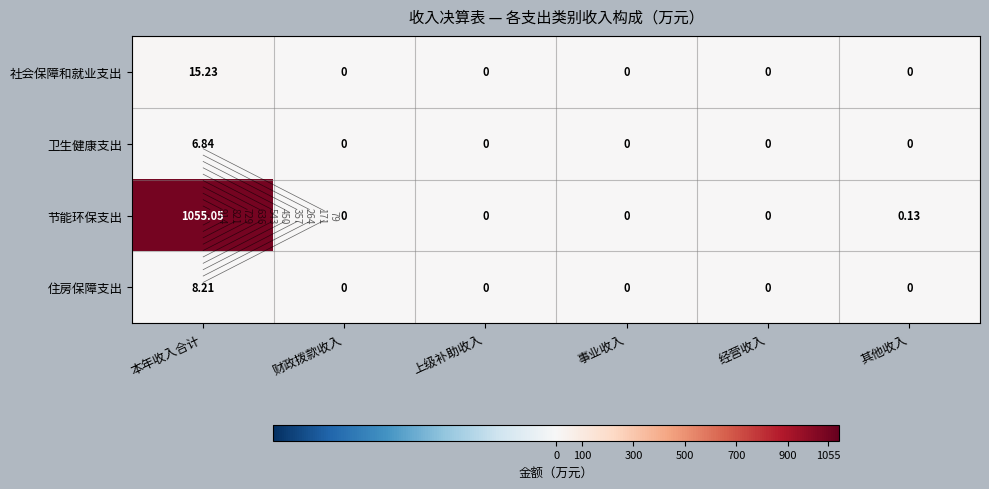

Count the number of data series in this chart.

4